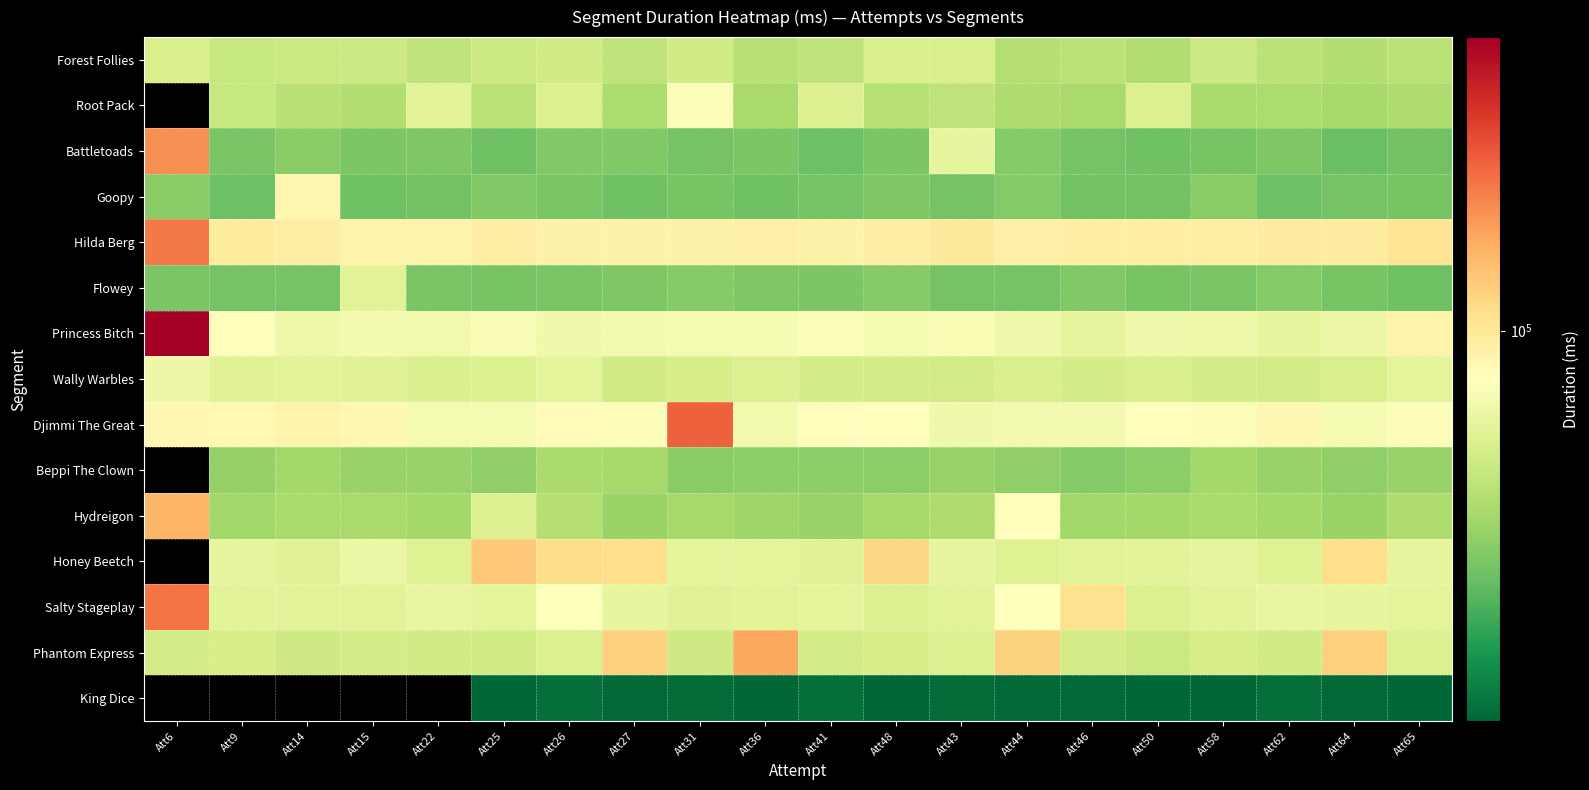

At which label does Goopy first exceed 50685?

Att6